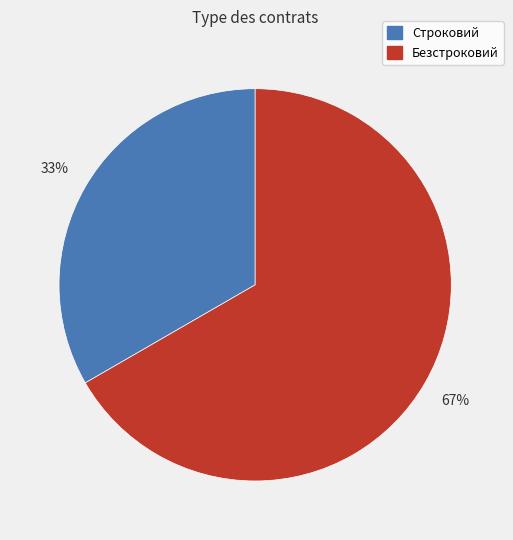

To the nearest percent, what is the average slice percentage?

50%